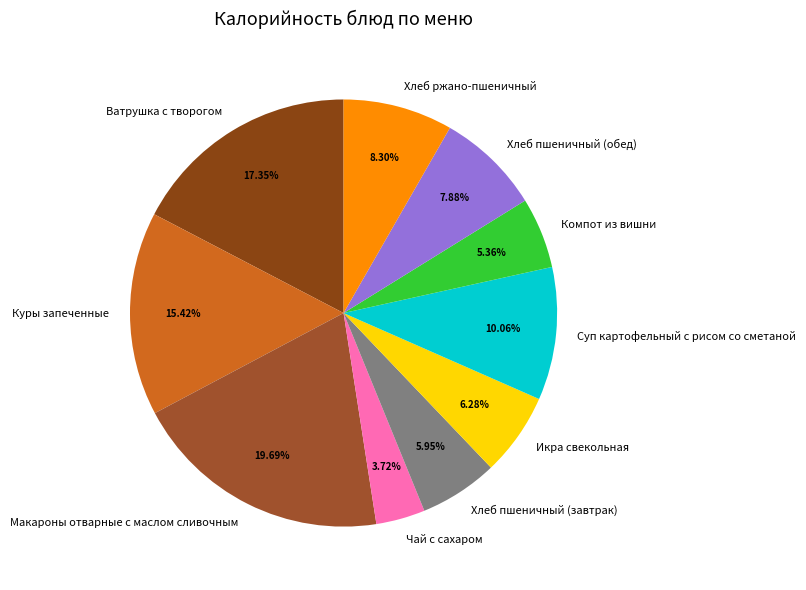

Count the number of slices in the pie.

10